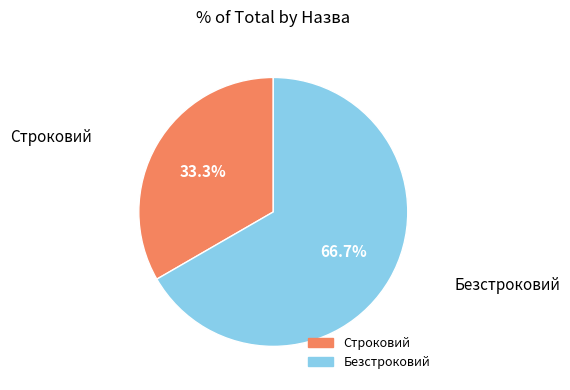

Rank the categories by value from lowest to highest.

Строковий, Безстроковий